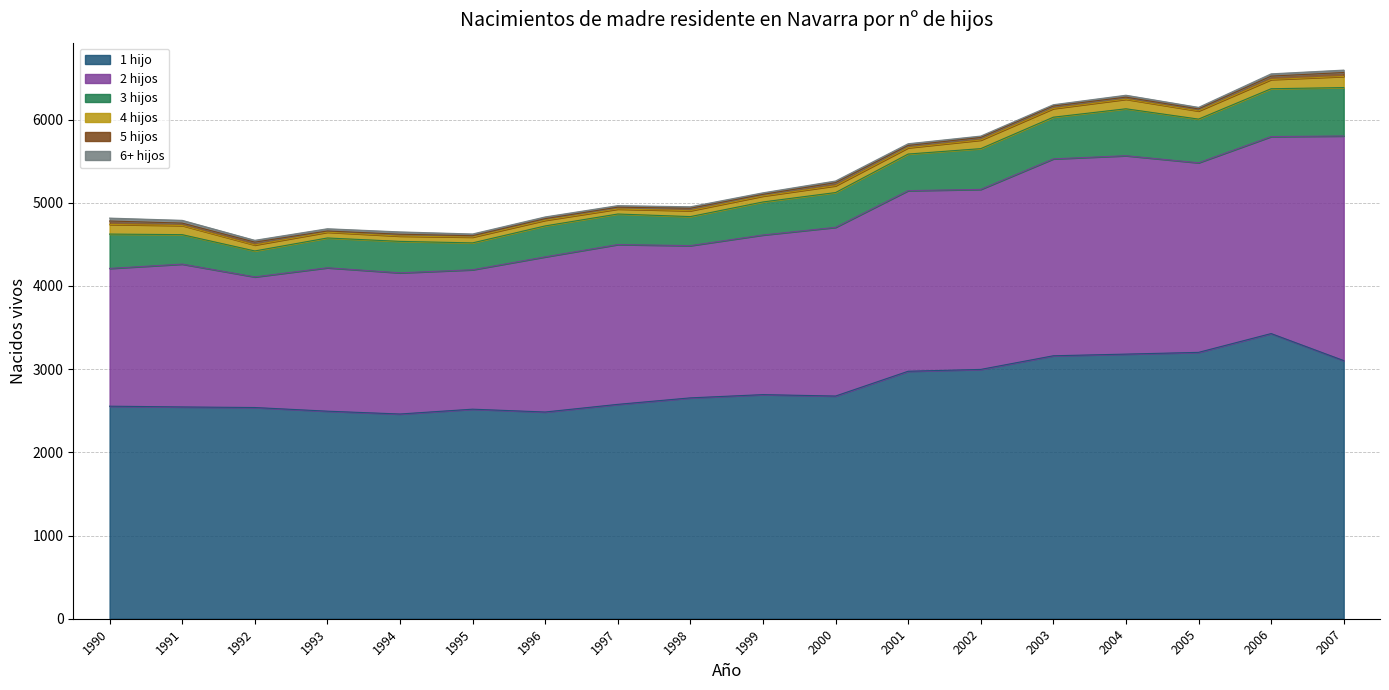

What is the approximate value of 6+ hijos at 1999?

19